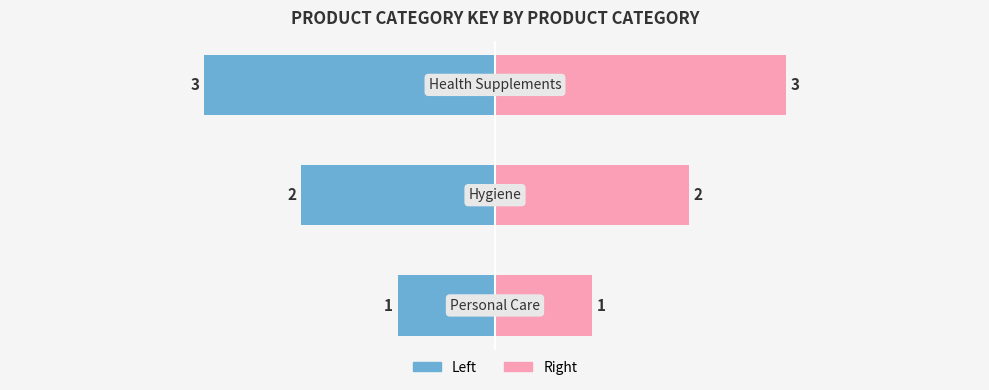

Reading left to right, list all the values displayed in this chart.

Personal Care=1	Hygiene=2	Health Supplements=3